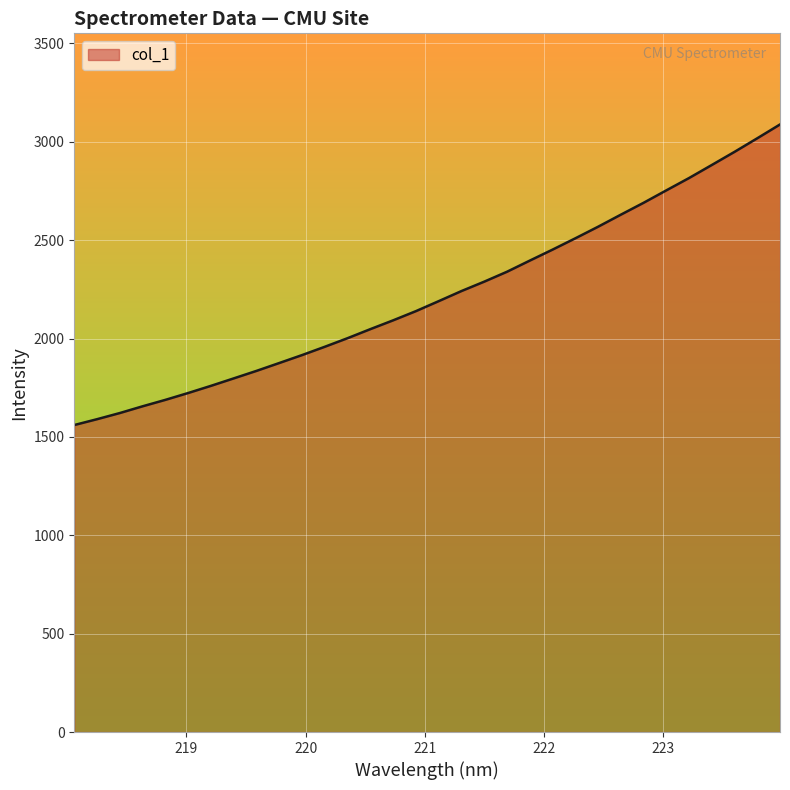

What is the difference between the maximum and minimum values?

1527.6